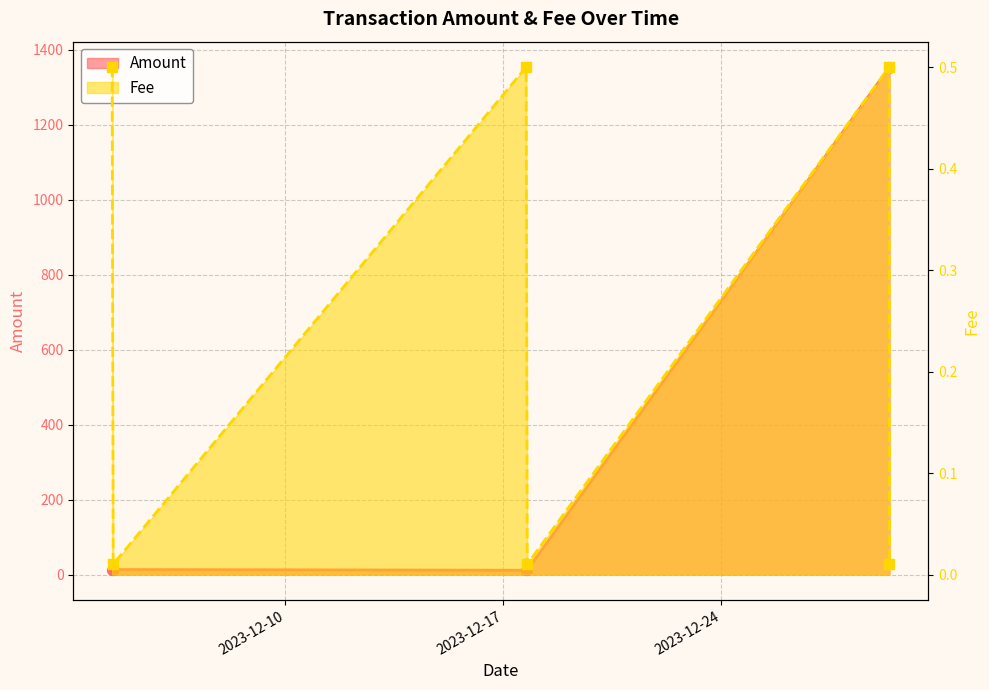

What are all the series names shown in the legend?

Amount, Fee